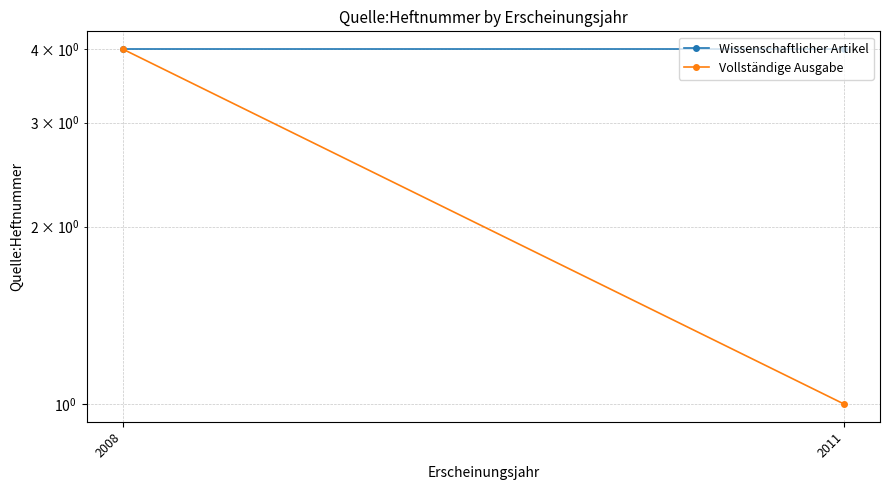

Reading right to left, list all the values displayed in this chart.

Wissenschaftlicher Artikel: 2011=4	2008=4
Vollständige Ausgabe: 2011=1	2008=4